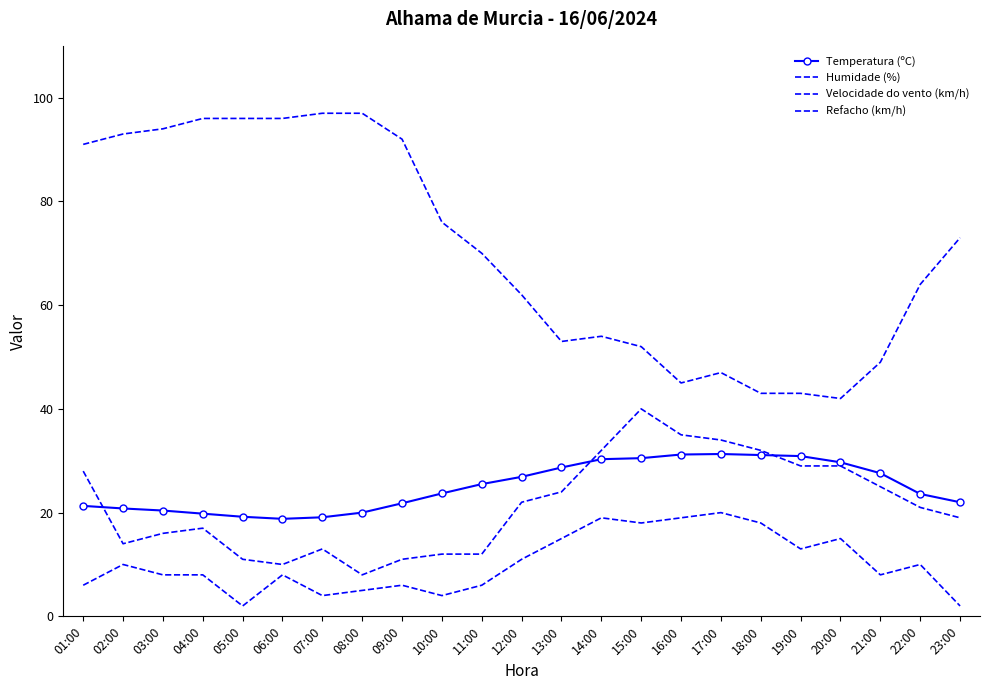

What is the label of the 20th point from the left?

20:00